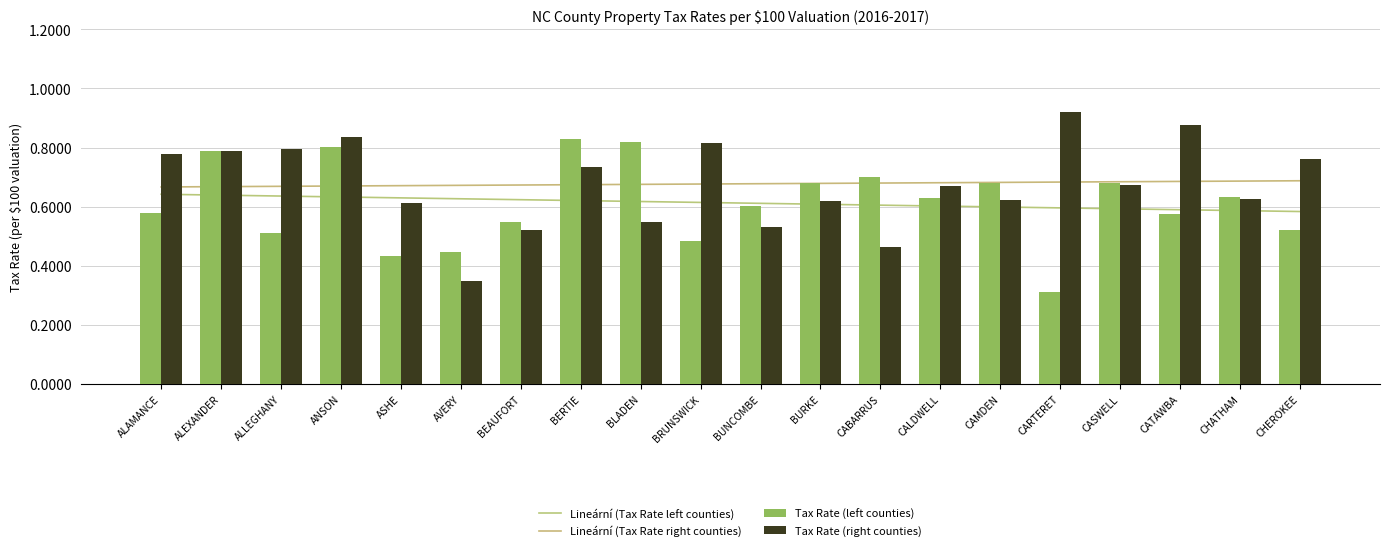

Which series changed the most between BERTIE and CHEROKEE?

Tax Rate (left counties)